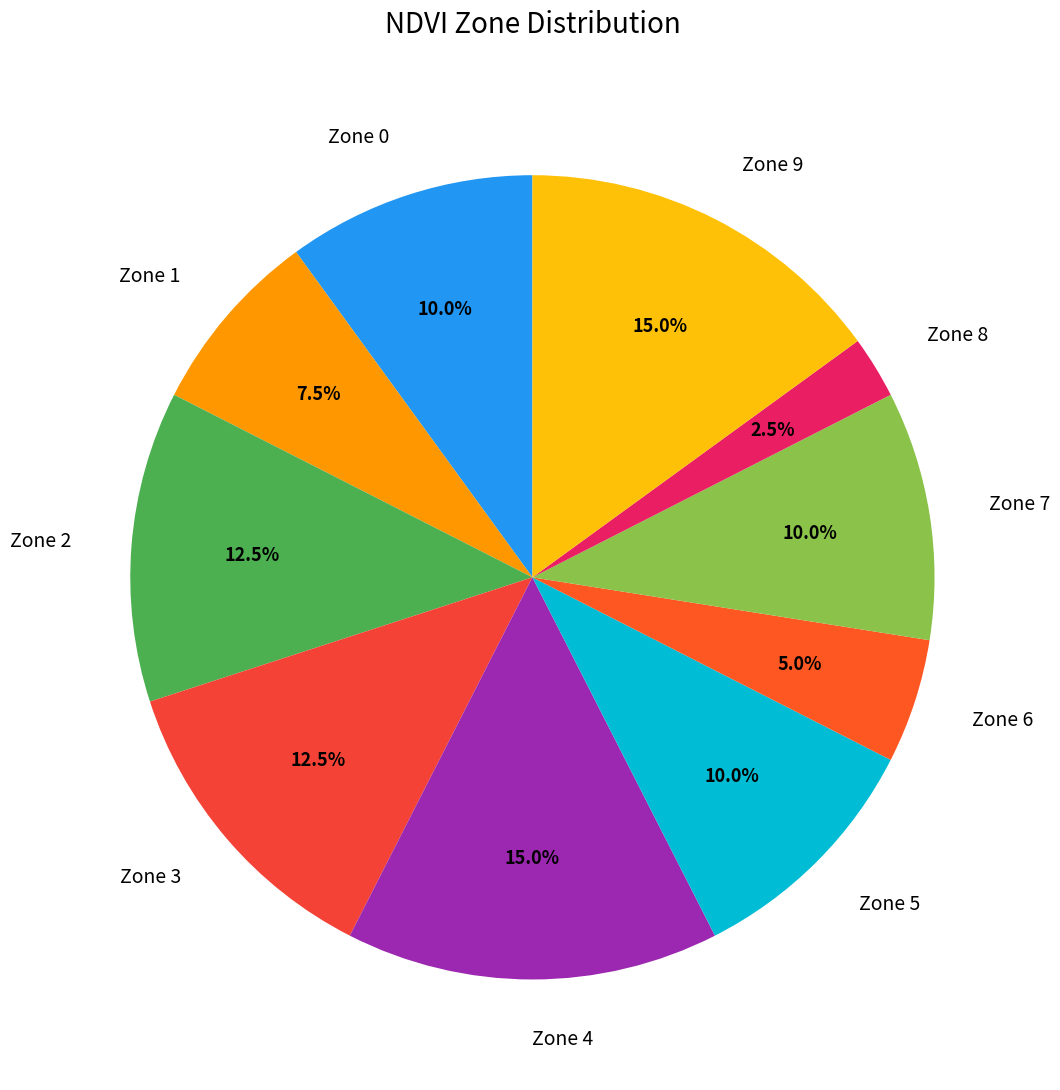

What percentage is NOT represented by Zone 1?

92.5%